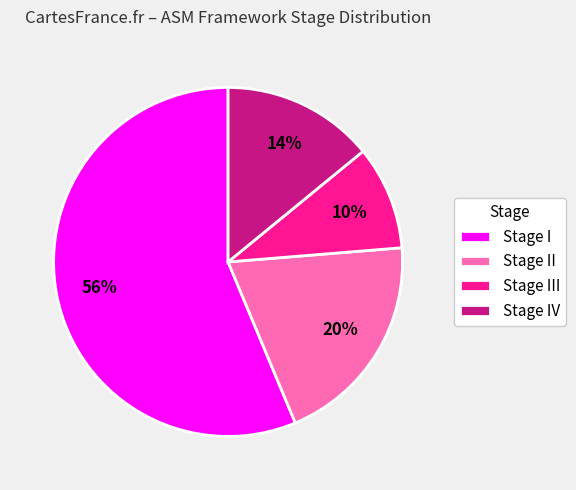

Do Stage III and Stage II together represent more than half of the pie?

No